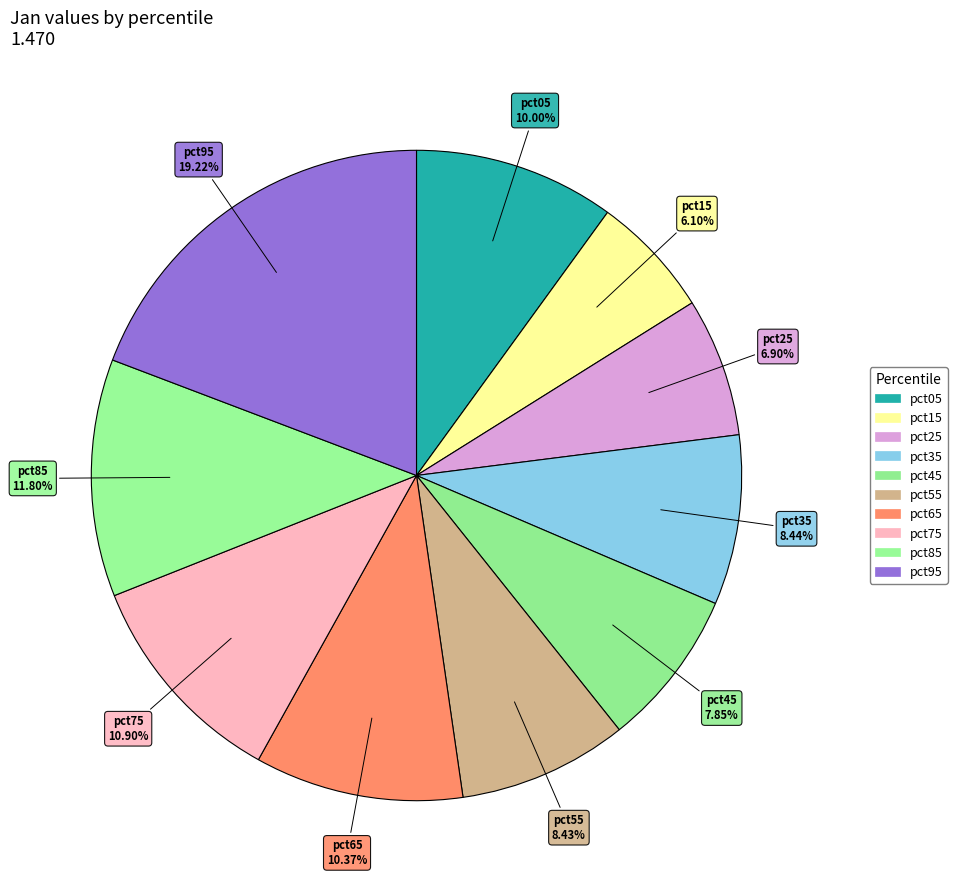

Count the number of slices in the pie.

10